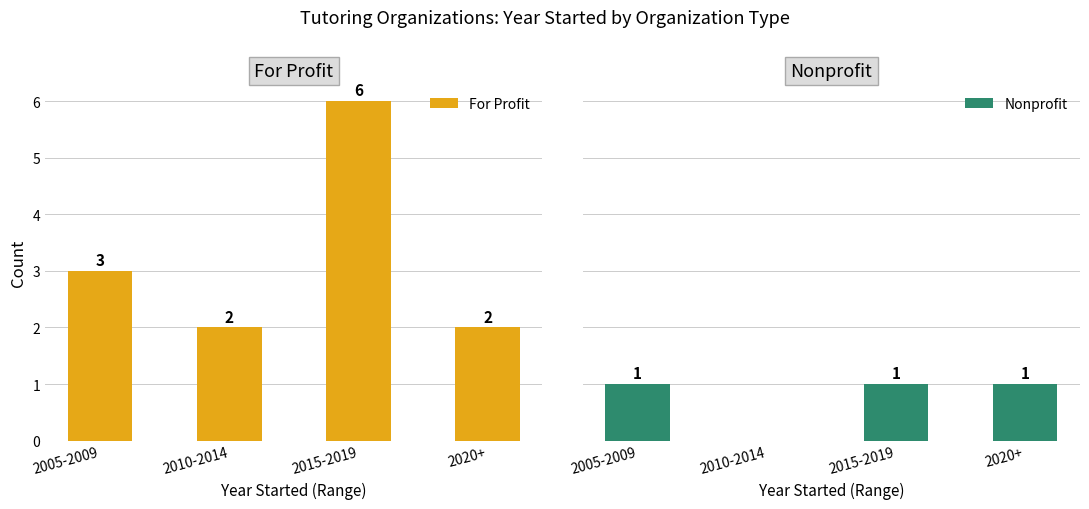

At which label does For Profit reach its peak?

2015-2019